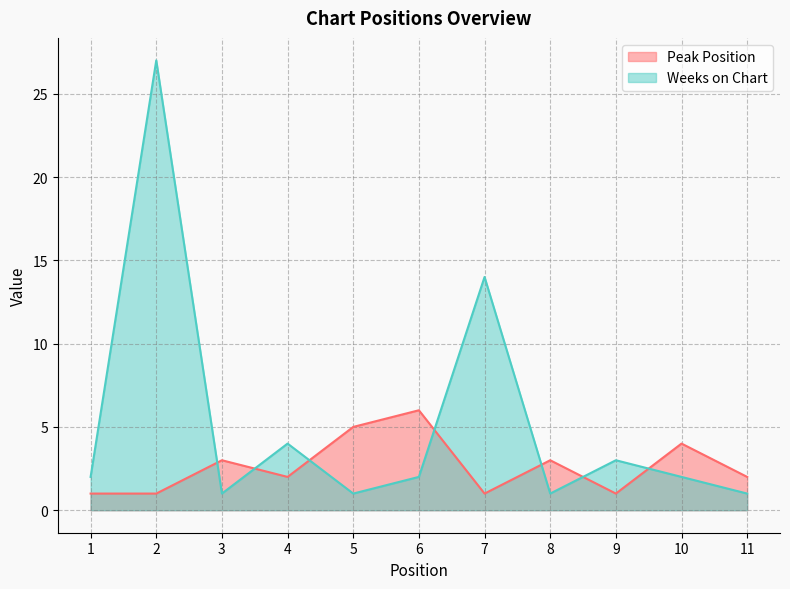

Reading right to left, extract all data points from this chart.

Peak Position: 2	4	1	3	1	6	5	2	3	1	1
Weeks on Chart: 1	2	3	1	14	2	1	4	1	27	2